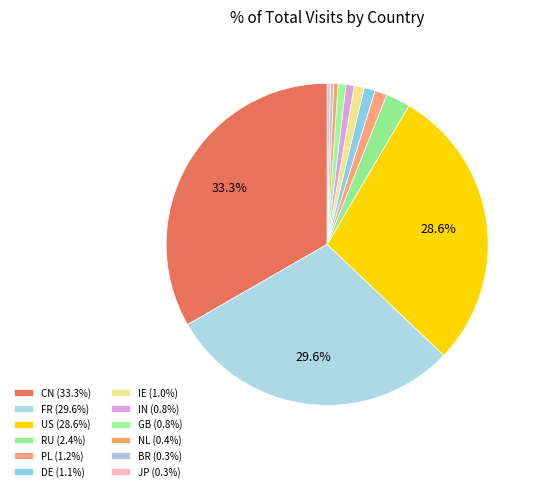

How many slices are in this pie chart?

12